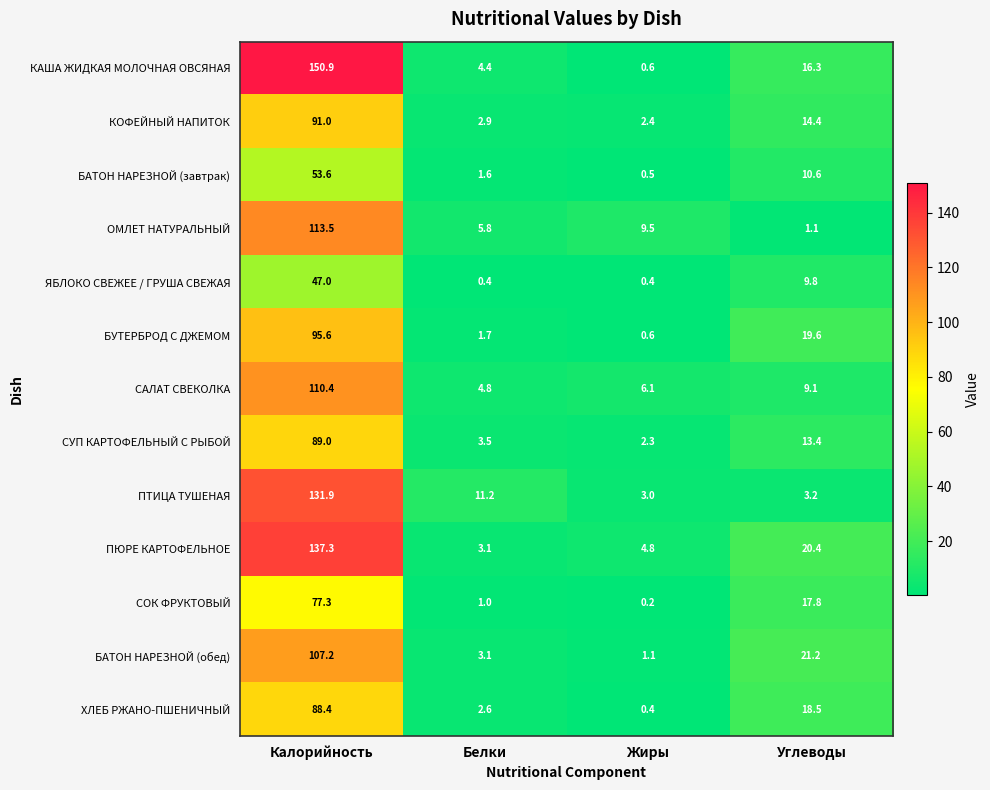

What is the difference between the maximum and minimum values in the САЛАТ СВЕКОЛКА series?

105.6